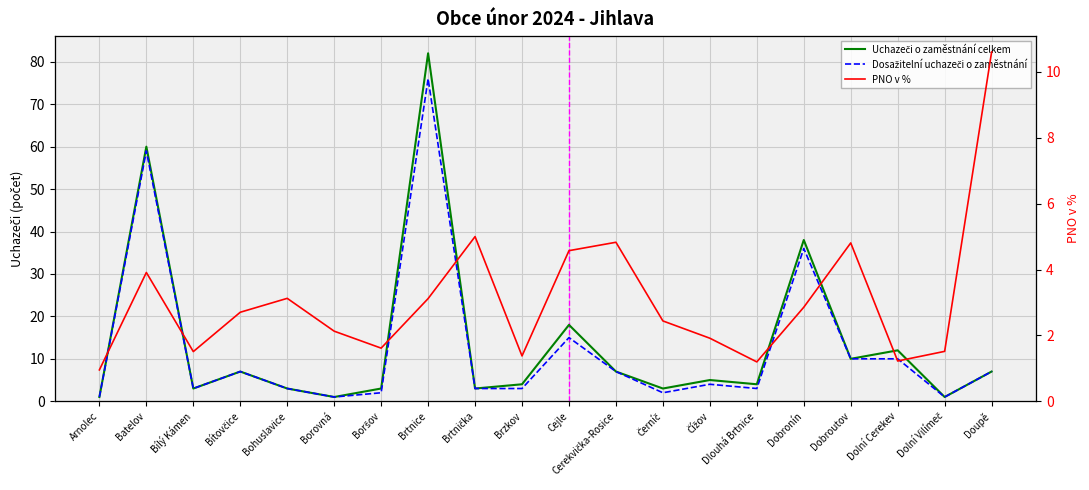

At Dobroutov, list the series in order from largest to smallest.

Uchazeči o zaměstnání celkem, Dosažitelní uchazeči o zaměstnání, PNO v %